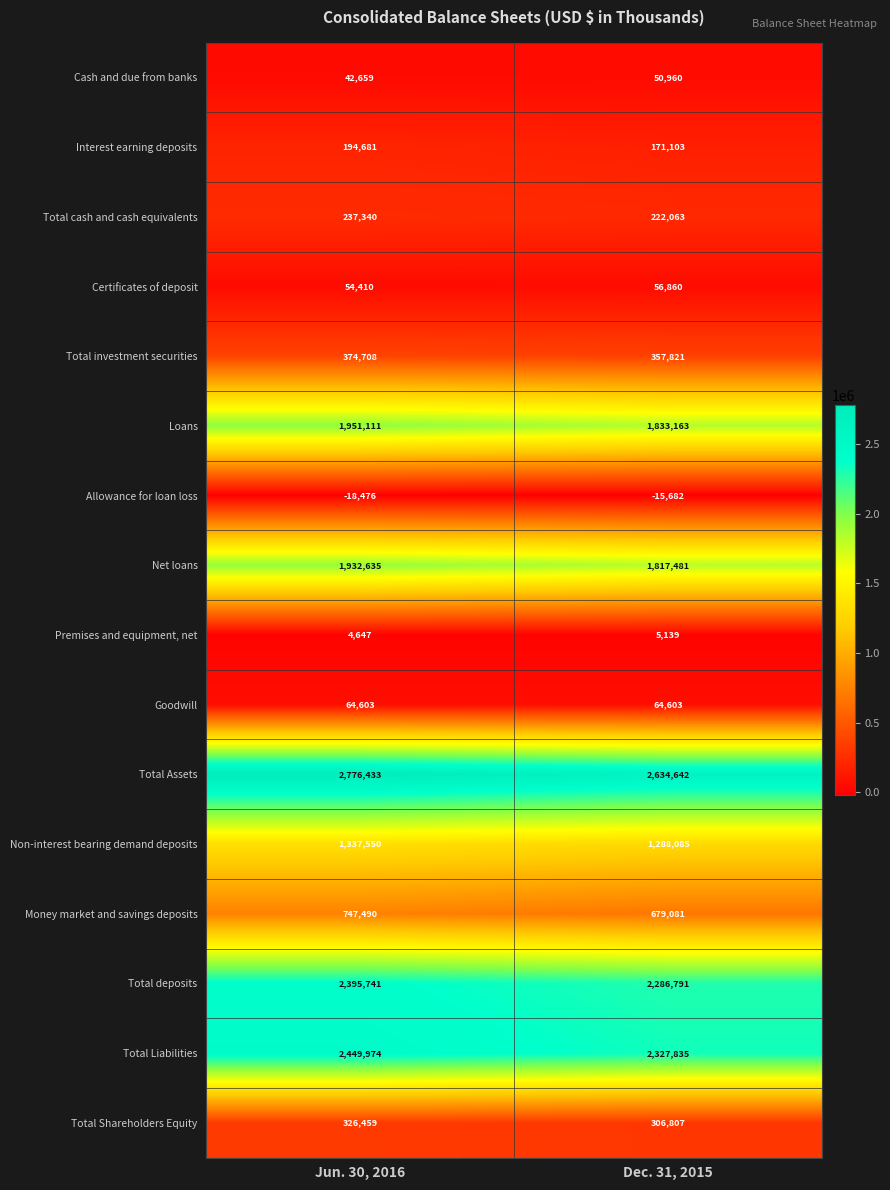

True or false: Interest earning deposits has a value of 75950 at Jun. 30, 2016.

False